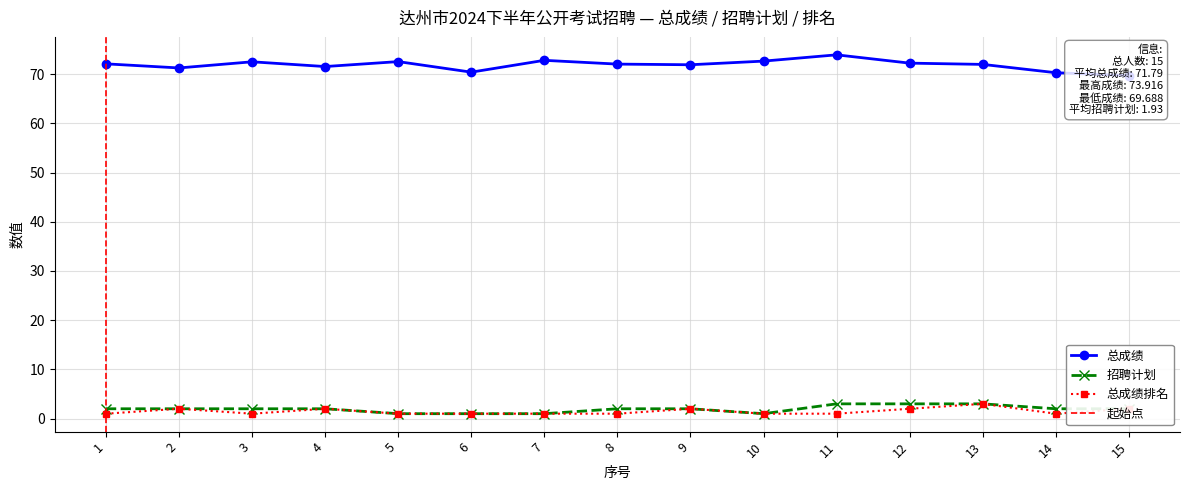

What is the value of the 总成绩 point at the 7th from the left?

72.8